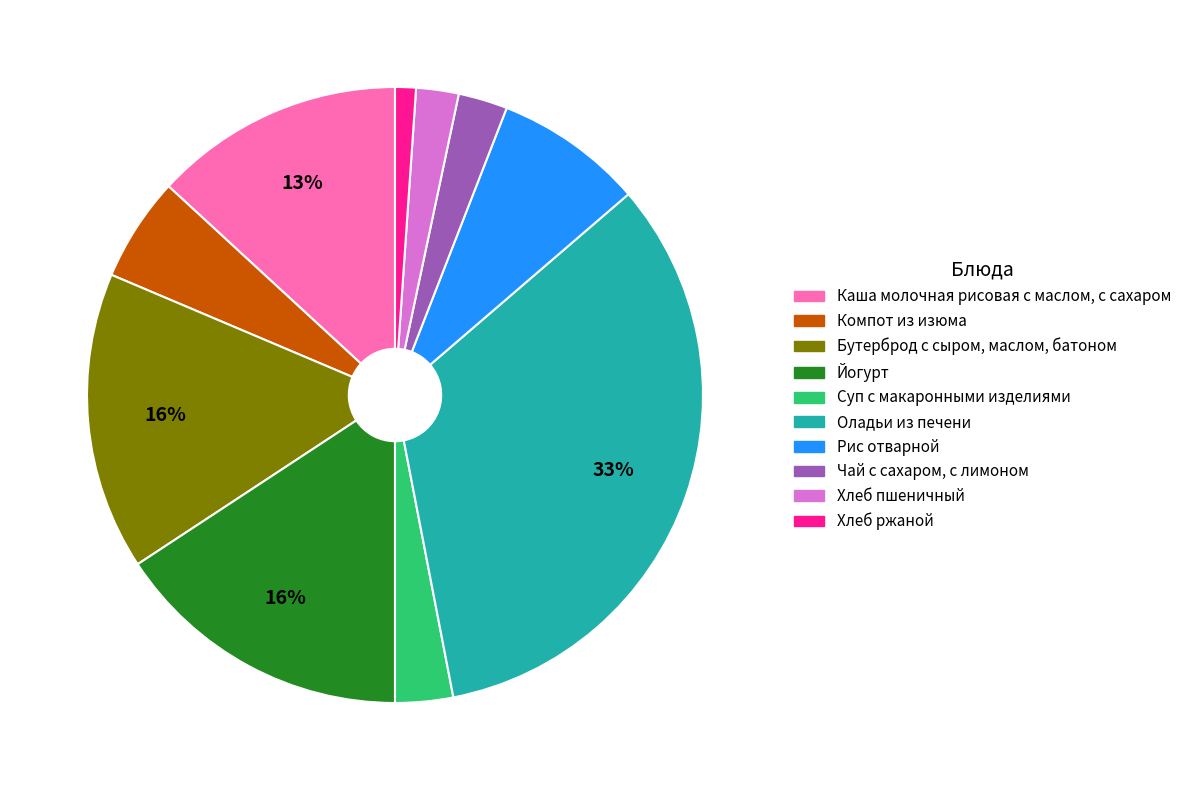

To the nearest percent, what percentage of the pie is Рис отварной?

8%